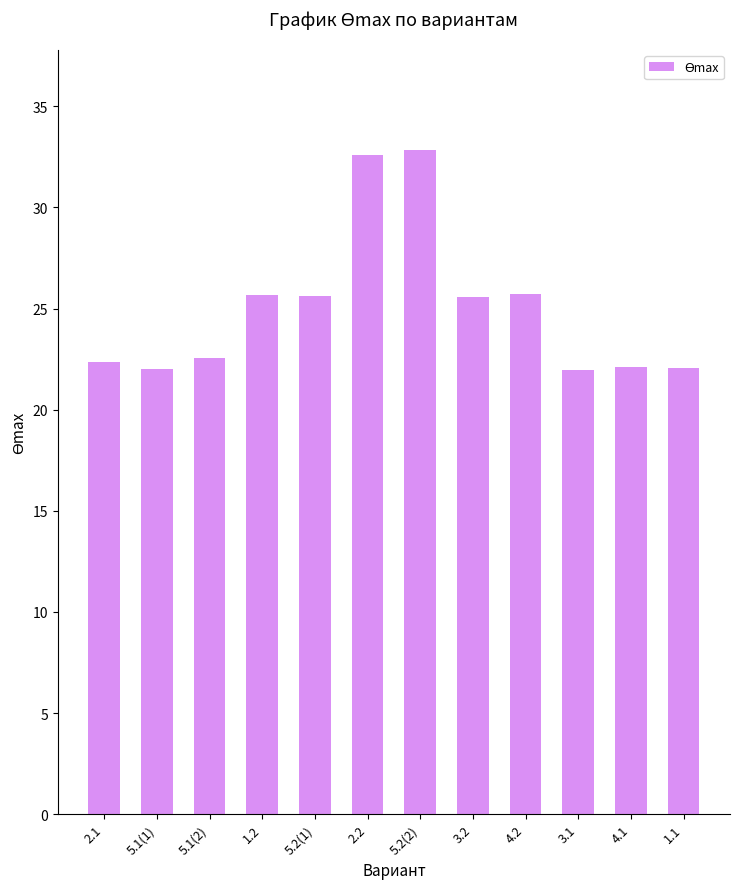

What is the change in value from 1.2 to 5.2(1)?

-0.1